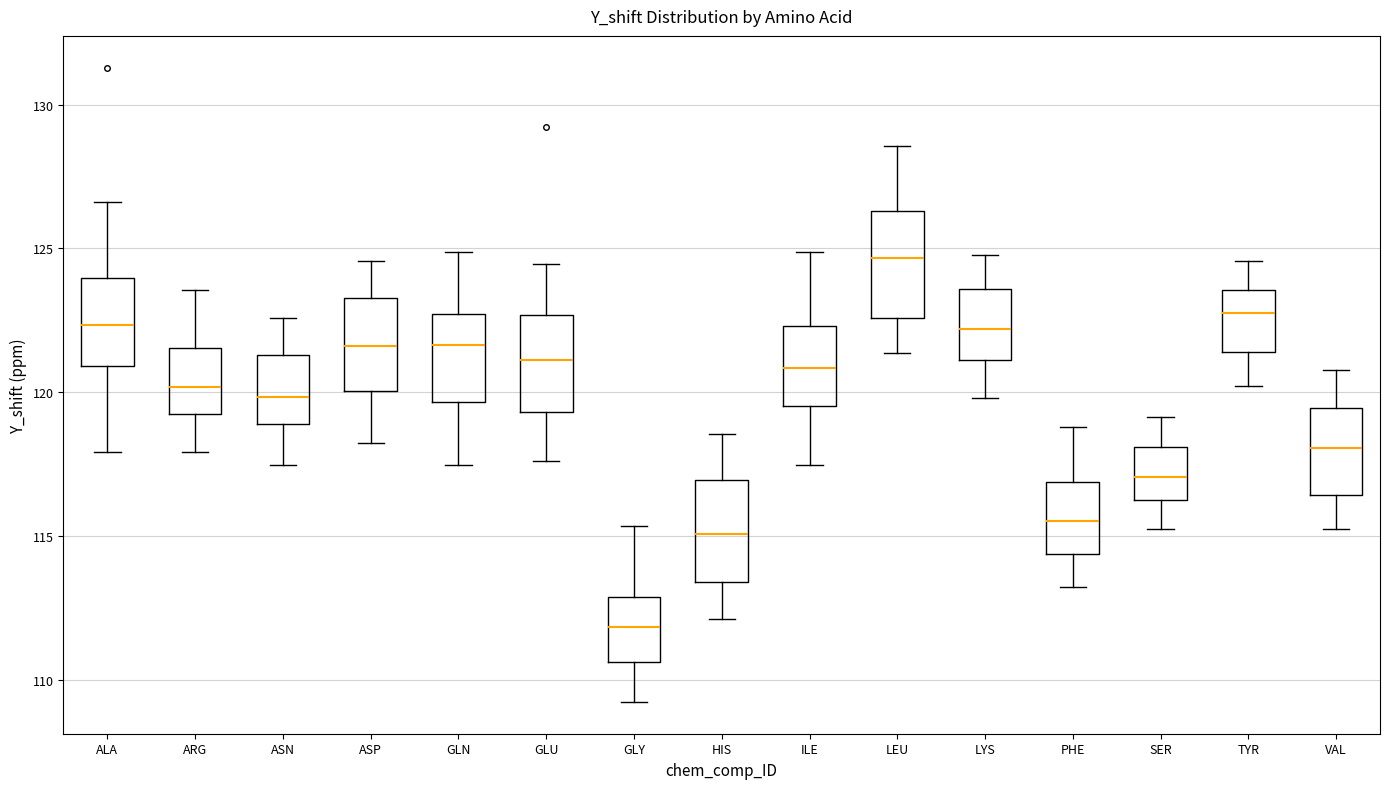

Which box has the lowest median line?

GLY